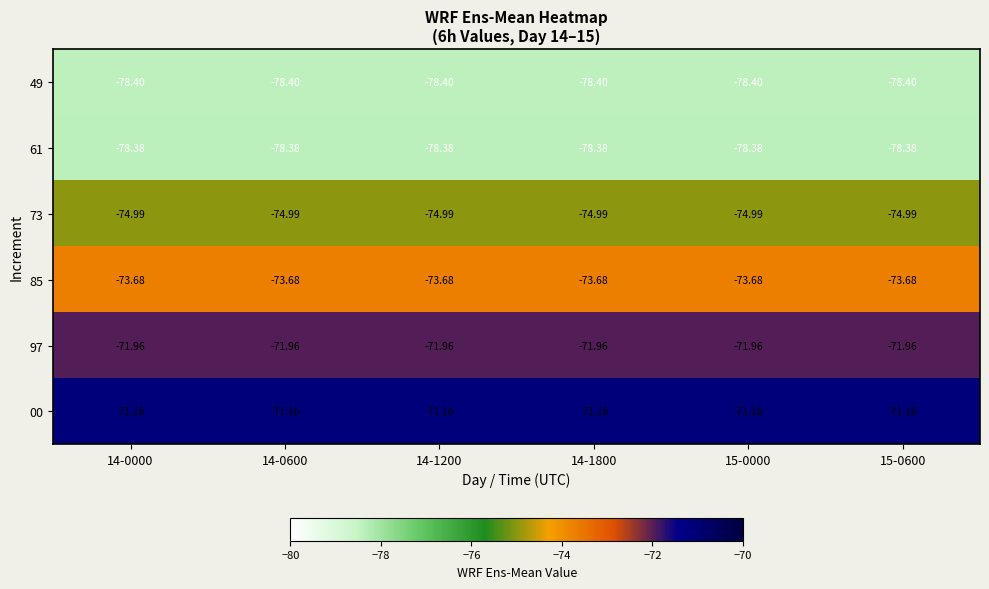

Is the value of 85 at 14-0000 greater than the value of 97 at 15-0000?

No